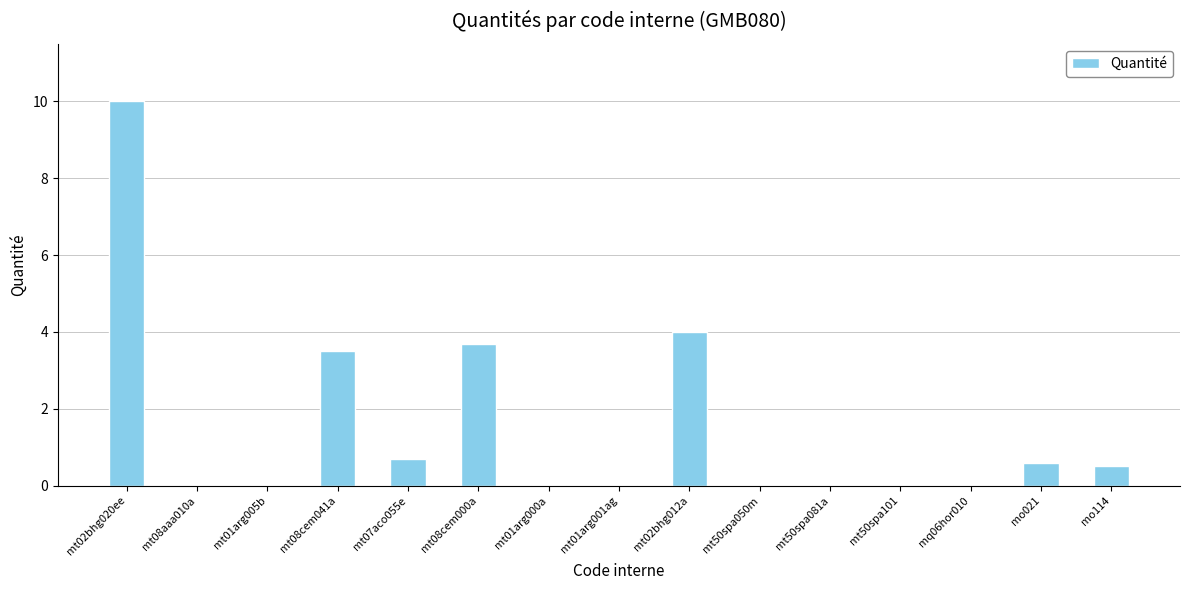

Which label corresponds to the largest value in the chart?

mt02bhg020ee